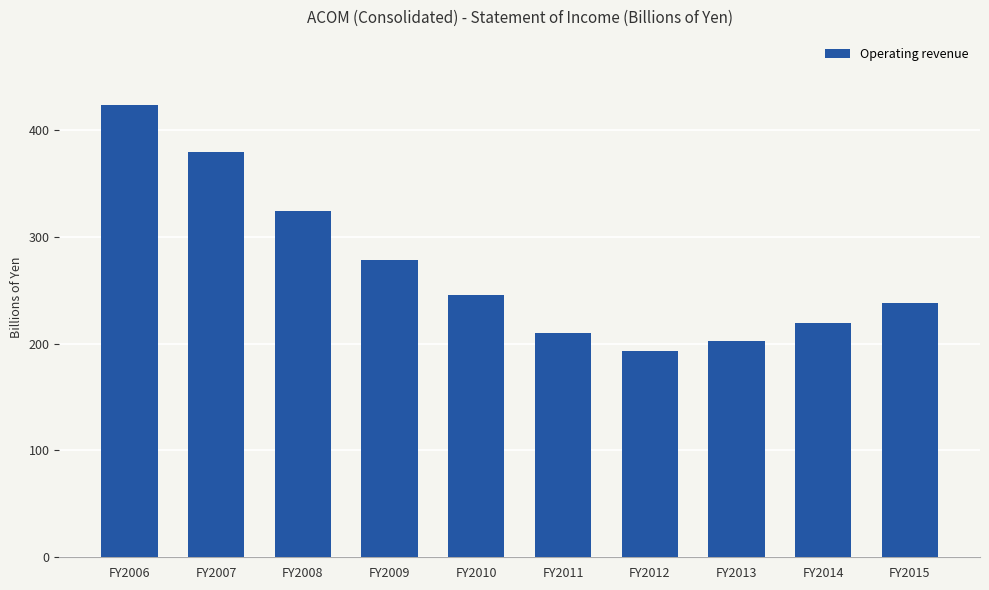

Reading left to right, transcribe all the data shown in this chart.

FY2006=423.6	FY2007=379.7	FY2008=324.3	FY2009=278.7	FY2010=245.8	FY2011=210.4	FY2012=193.0	FY2013=202.2	FY2014=219.2	FY2015=237.6